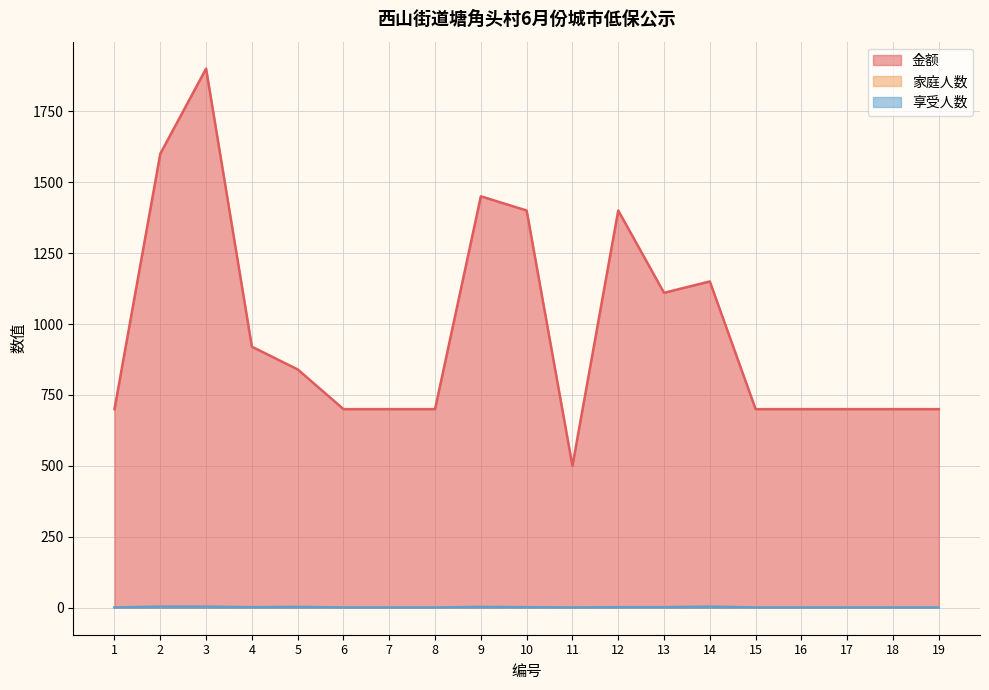

Which series has the largest total across all categories?

金额